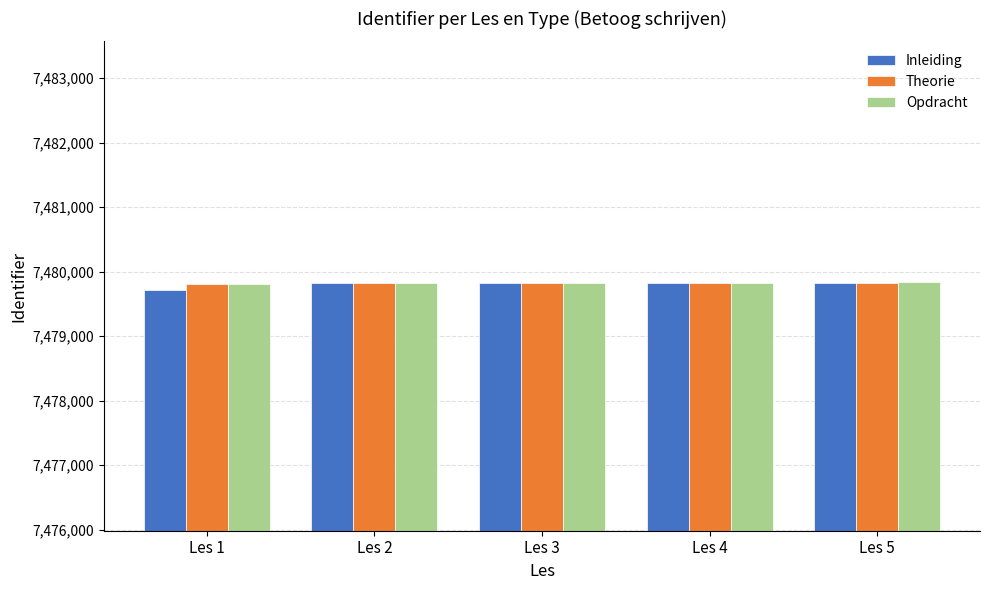

The value of Theorie at Les 2 is 5006893. True or false?

False